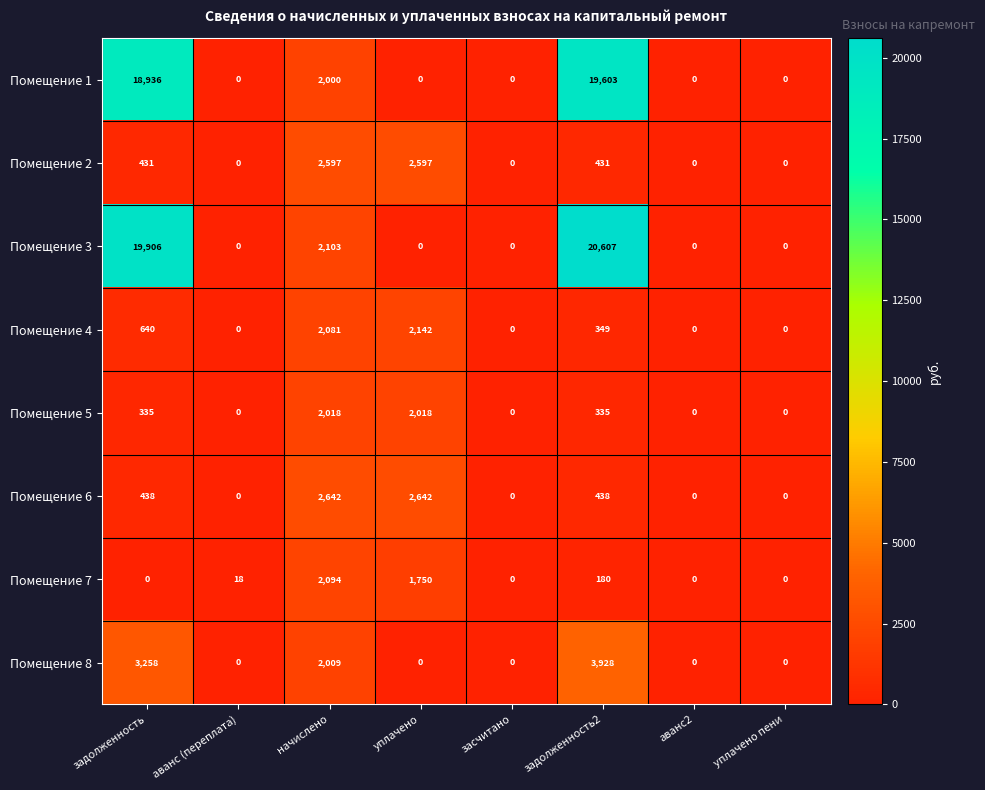

How many values in the Помещение 1 series exceed 0?

3